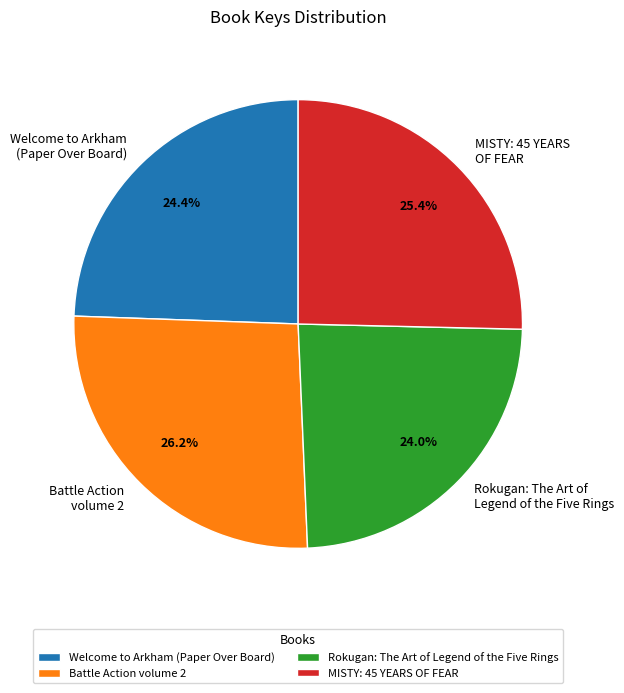

The MISTY: 45 YEARS OF FEAR slice represents 25% of the pie. True or false?

True